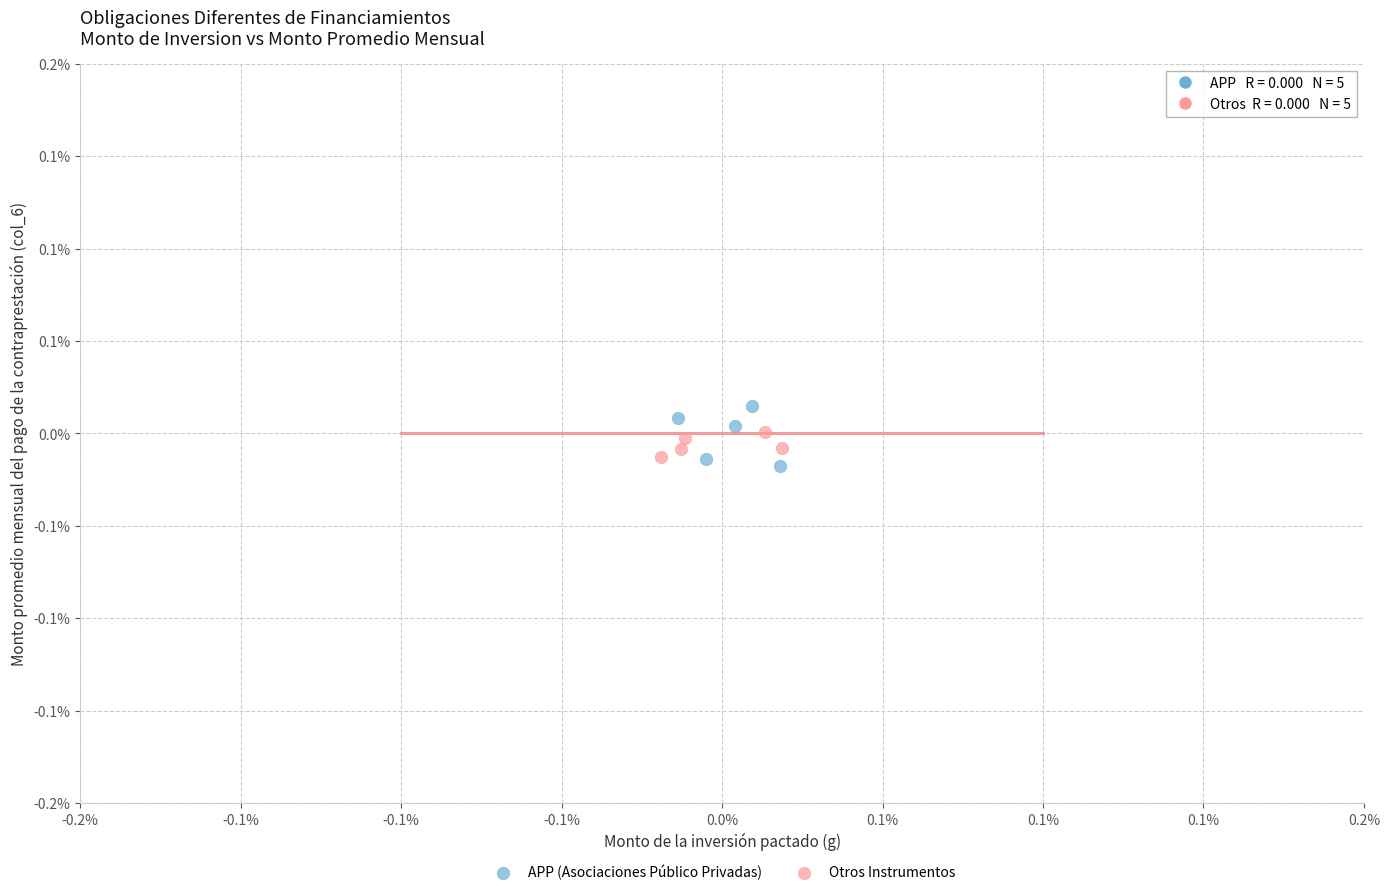

Which series contains the highest Y value?

APP (Asociaciones Público Privadas)